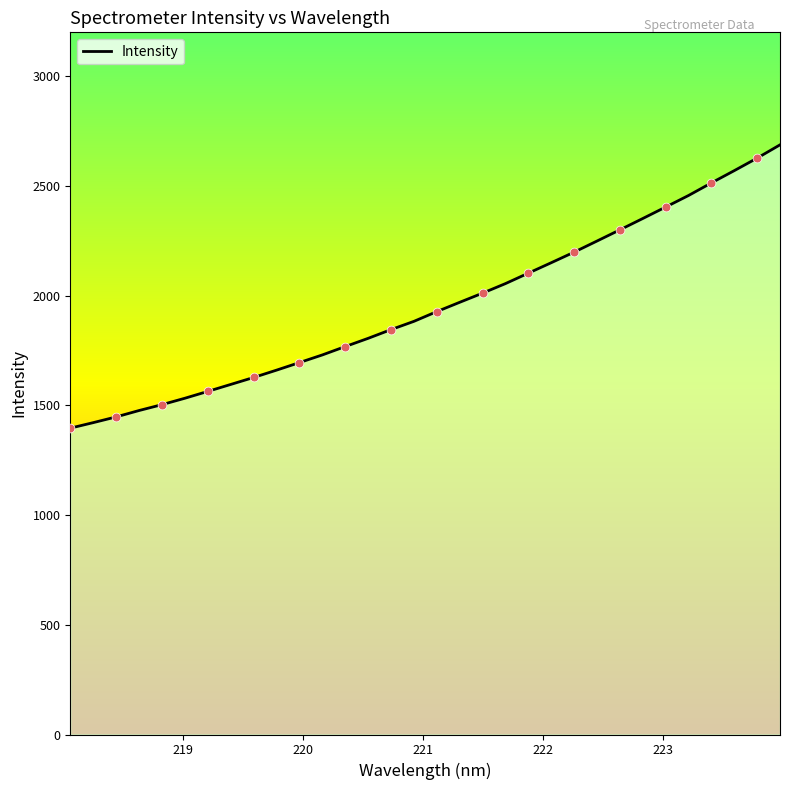

What is the smallest value displayed?

1396.1